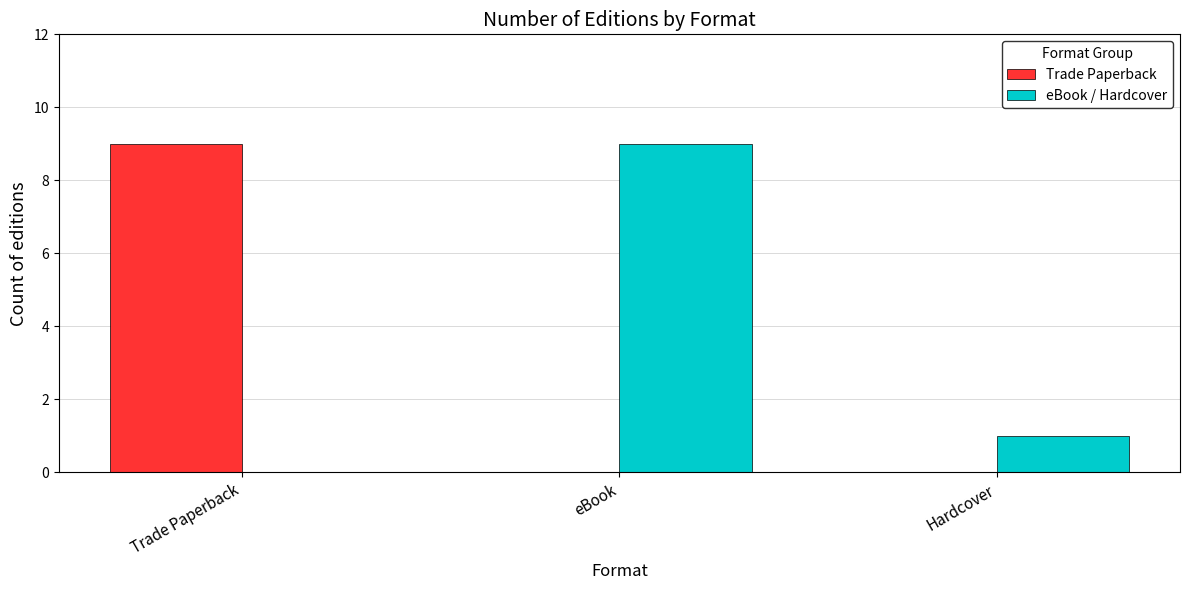

What is the sum of the Trade Paperback values at Hardcover and Trade Paperback?

9